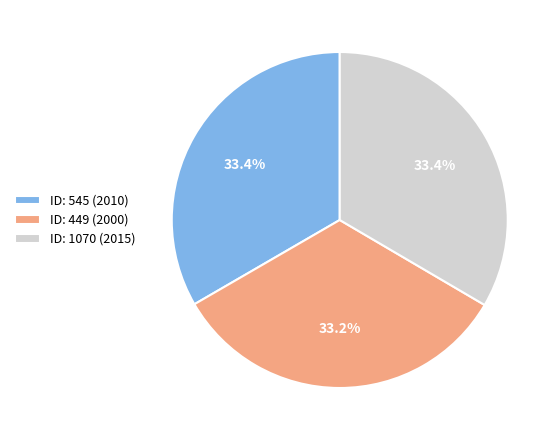

What percentage do ID: 449 (2000) and ID: 545 (2010) together represent?

66.6%